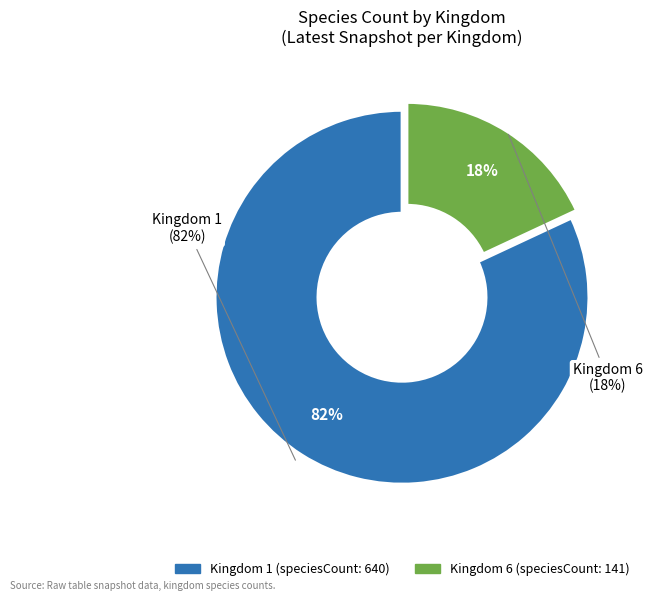

How many slices are in this pie chart?

2